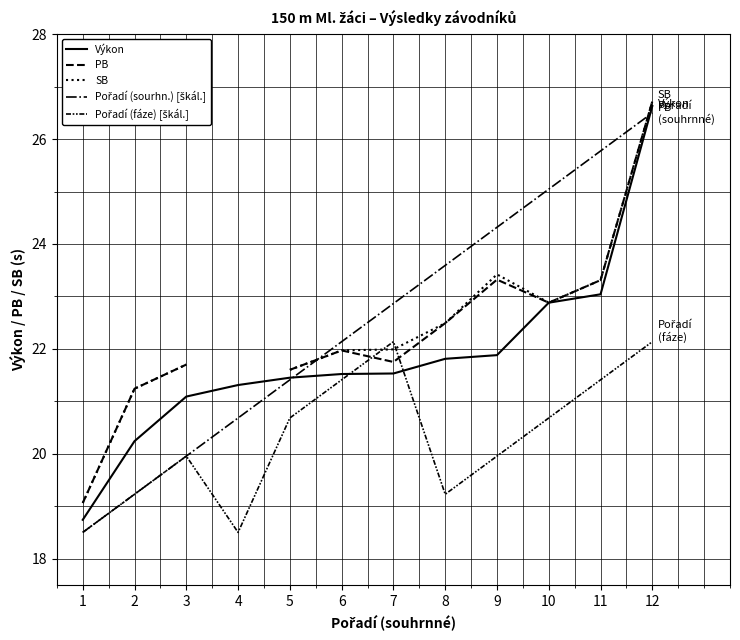

What is the spread (max minus min) of values at 9?

4.4